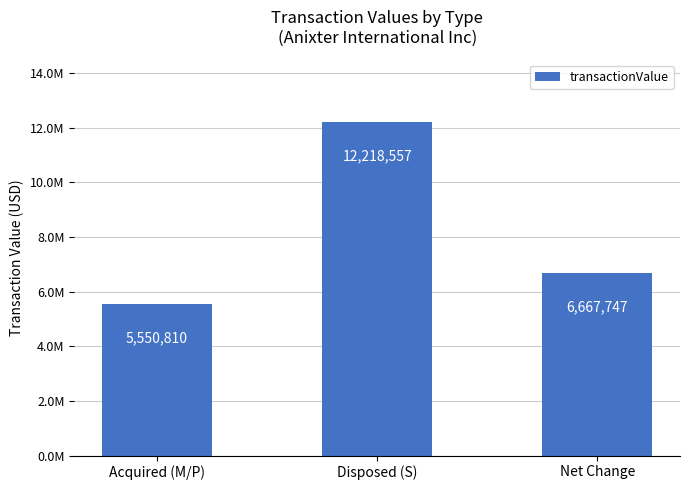

Count the number of categories in the chart.

3